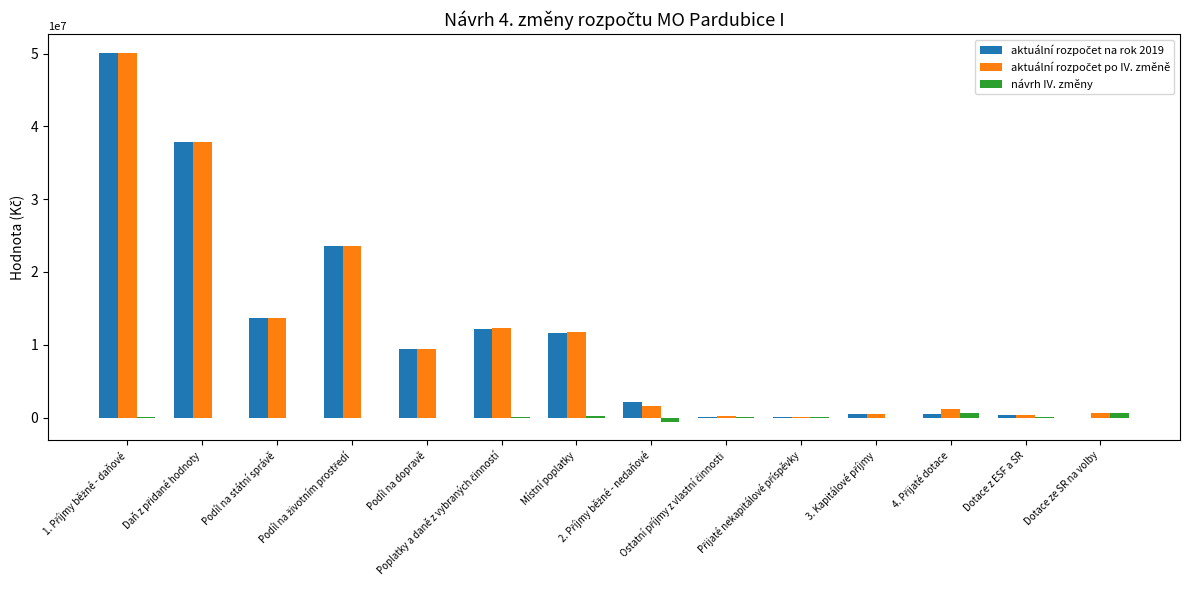

What is the total value across all series at Podíl na dopravě?

18734200